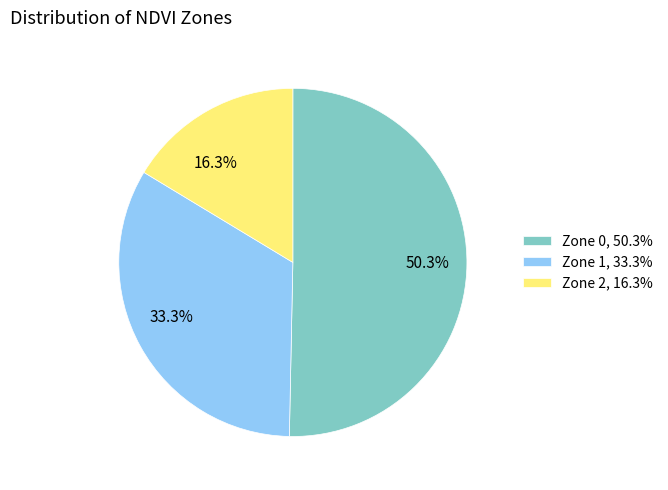

To the nearest percent, what portion does Zone 0 represent?

50%